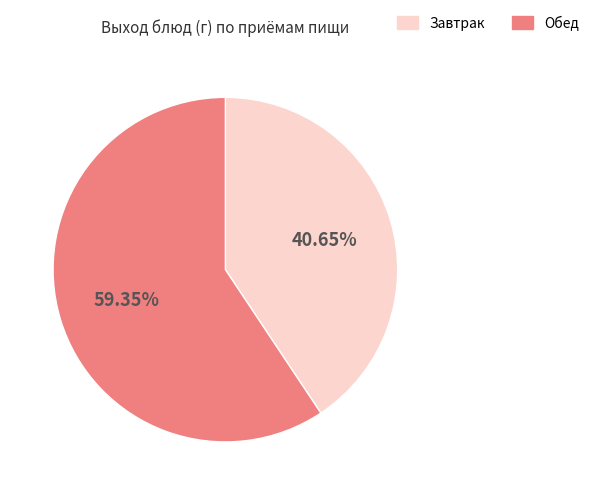

How many segments does this pie chart have?

2